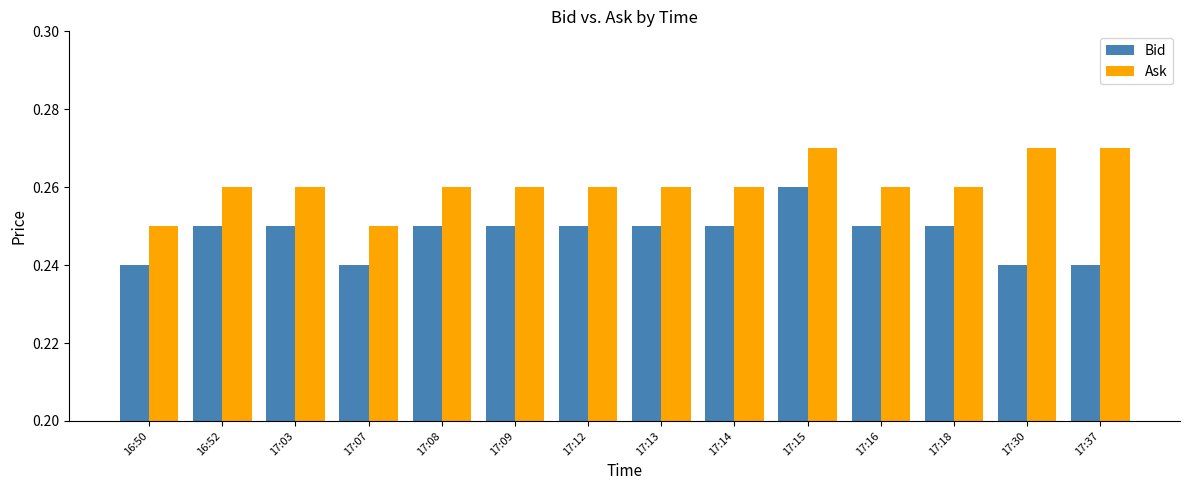

Rank the series at 17:37 from highest to lowest value.

Ask, Bid